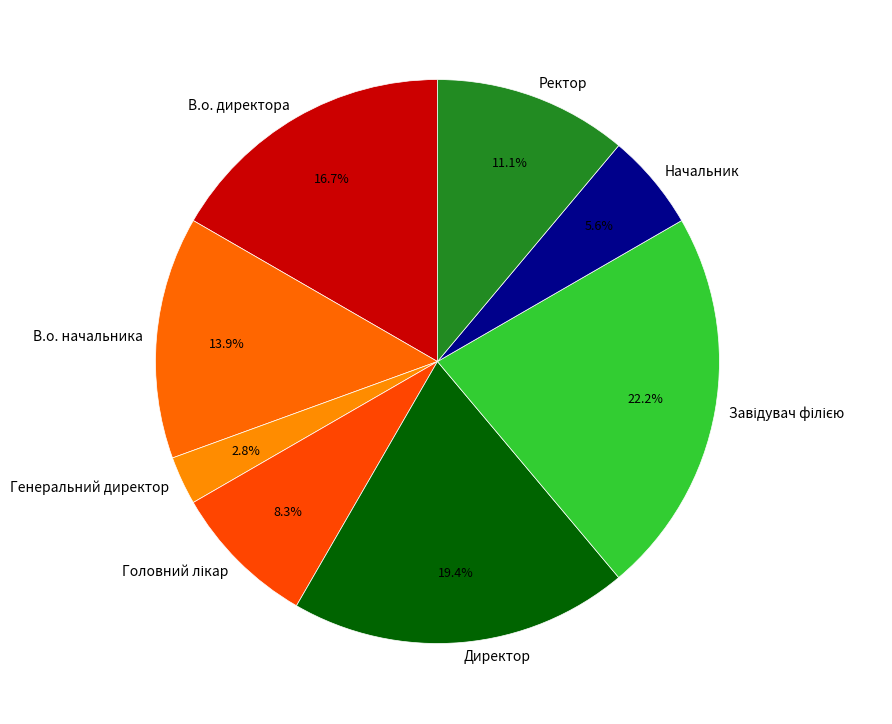

Is there any slice that represents more than half of the pie?

No